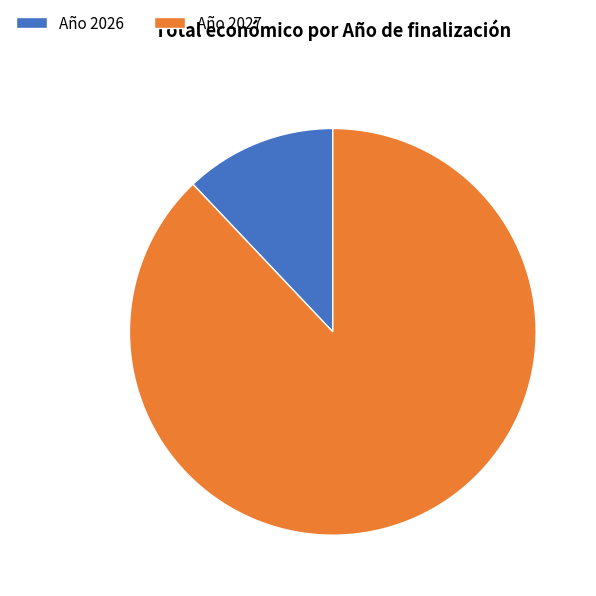

True or false: Año 2026 accounts for 12% of the total.

True